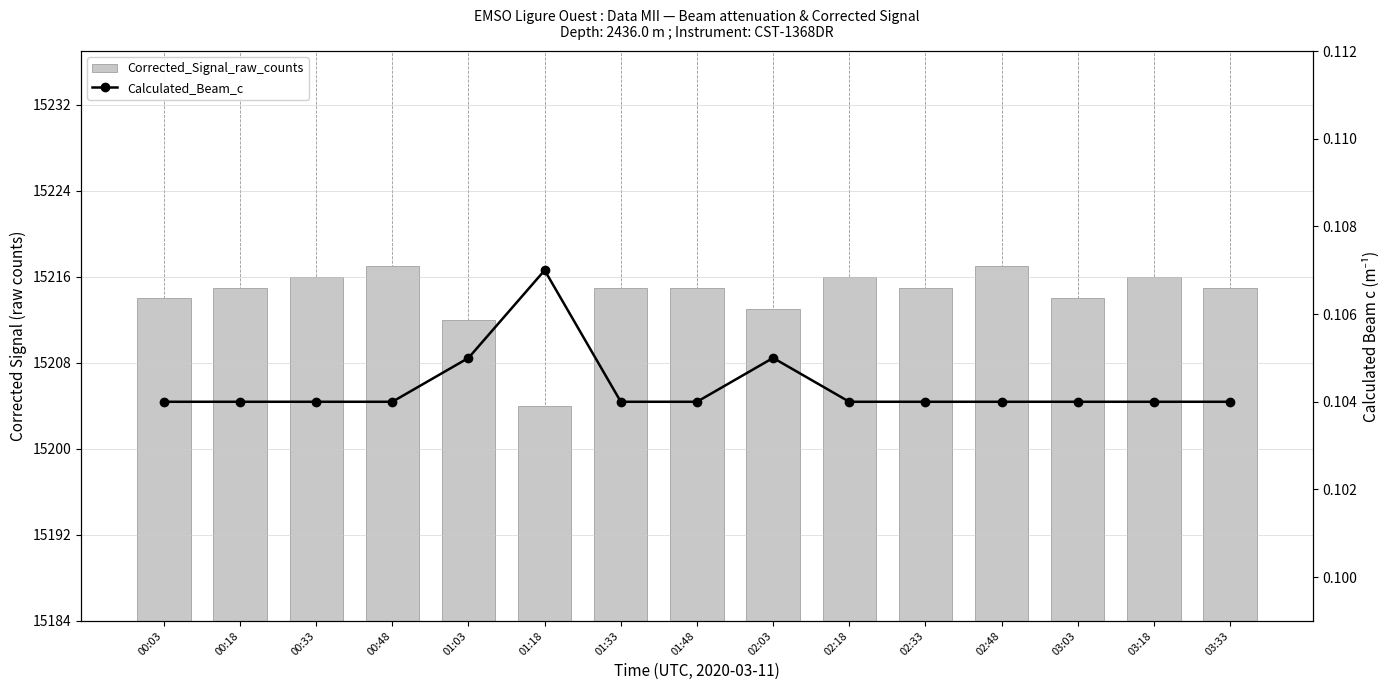

What are all the series names shown in the legend?

Corrected_Signal_raw_counts, Calculated_Beam_c